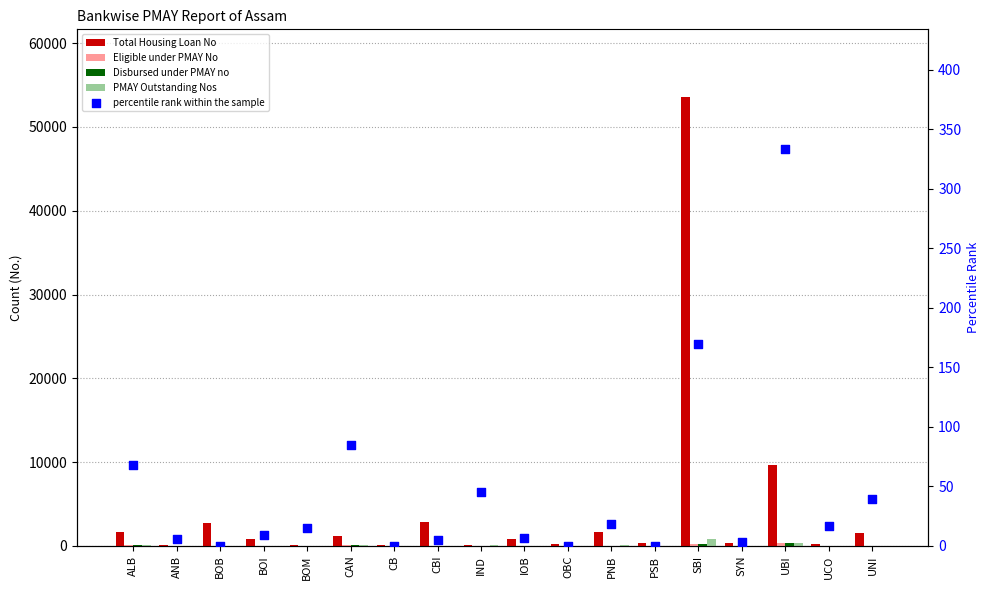

At which category is the sum across all series the highest?

SBI